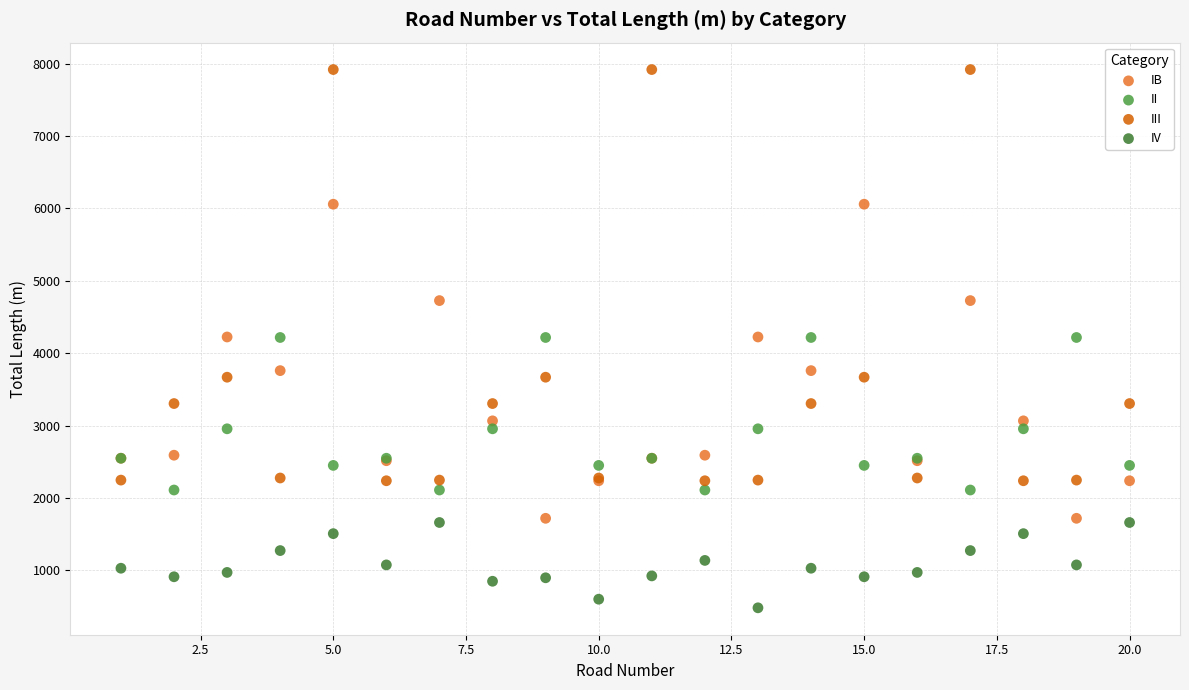

Which series contains the lowest Y value?

IV